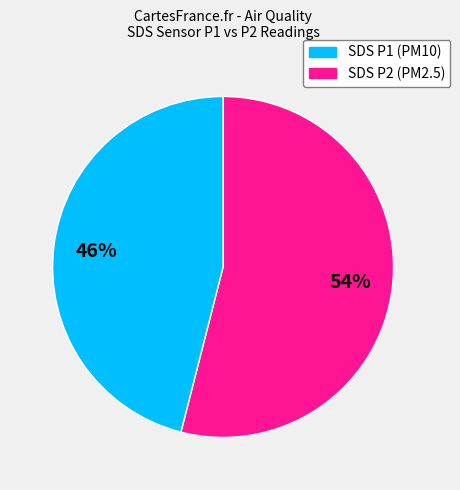

Is there any slice that represents more than half of the pie?

Yes